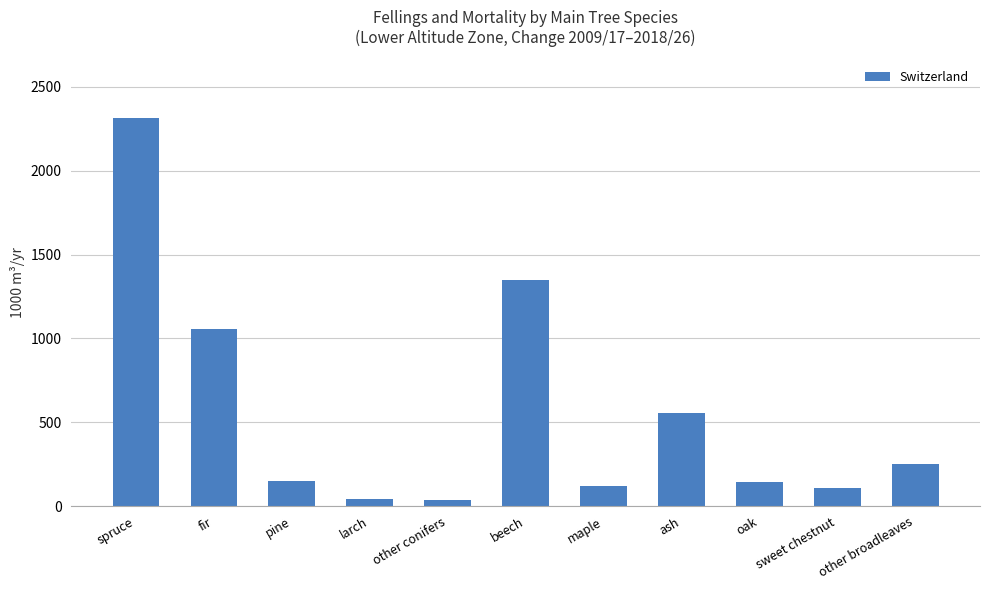

What is the sum of the values at beech and other conifers?

1383